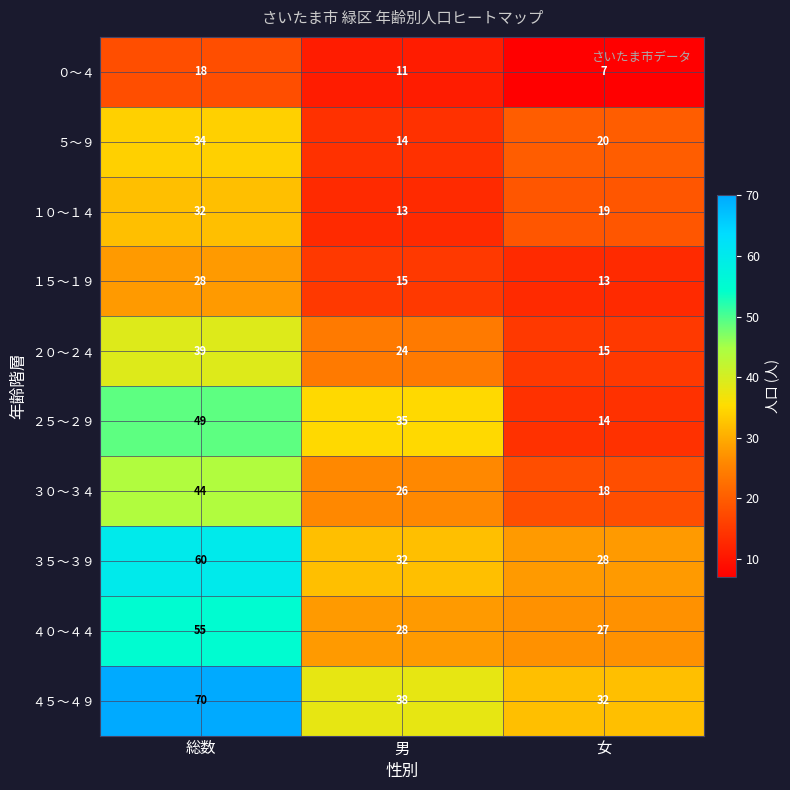

Reading right to left, transcribe all the data shown in this chart.

０～４: 女=7	男=11	総数=18
５～９: 女=20	男=14	総数=34
１０～１４: 女=19	男=13	総数=32
１５～１９: 女=13	男=15	総数=28
２０～２４: 女=15	男=24	総数=39
２５～２９: 女=14	男=35	総数=49
３０～３４: 女=18	男=26	総数=44
３５～３９: 女=28	男=32	総数=60
４０～４４: 女=27	男=28	総数=55
４５～４９: 女=32	男=38	総数=70